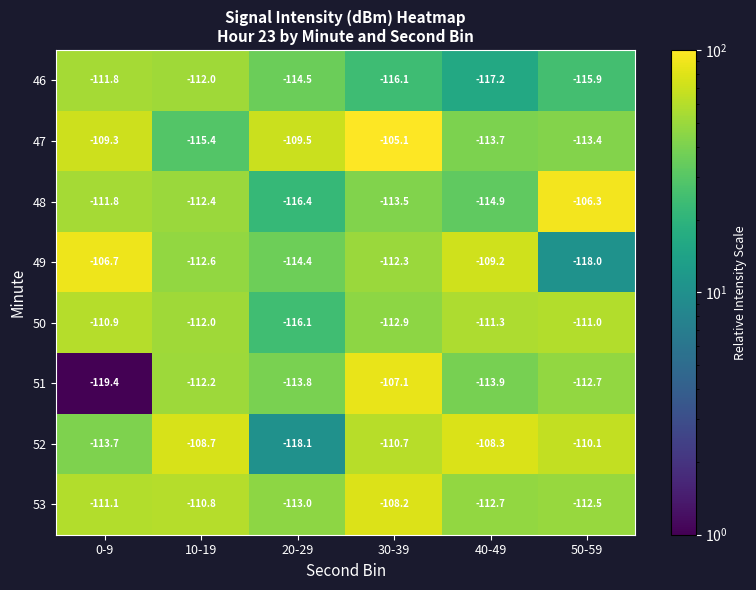

Count the number of categories in the chart.

6